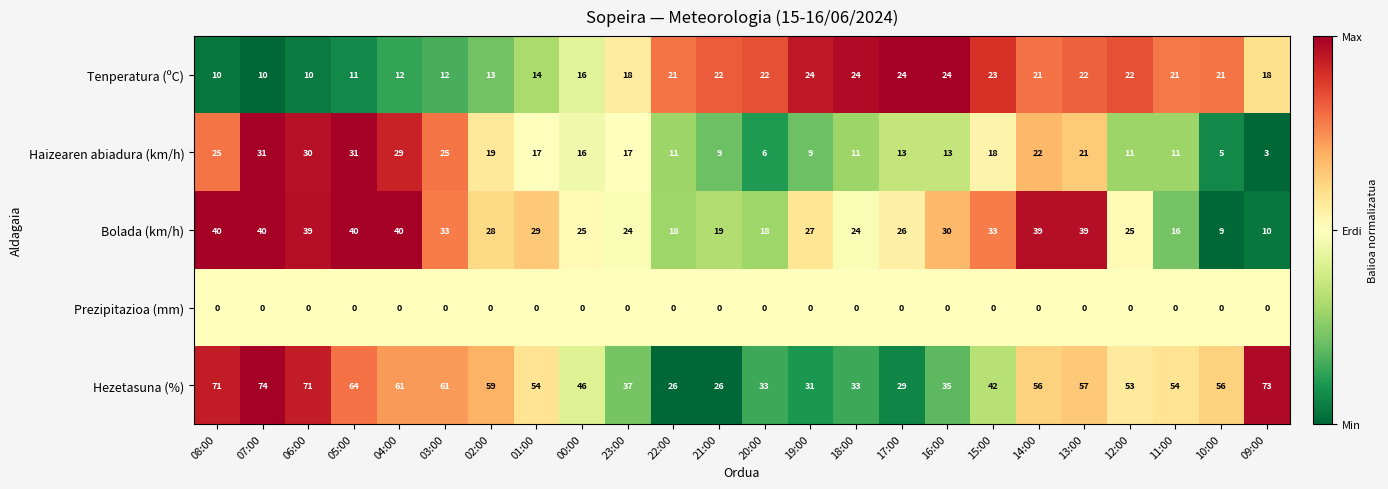

At which category is the sum across all series the highest?

07:00